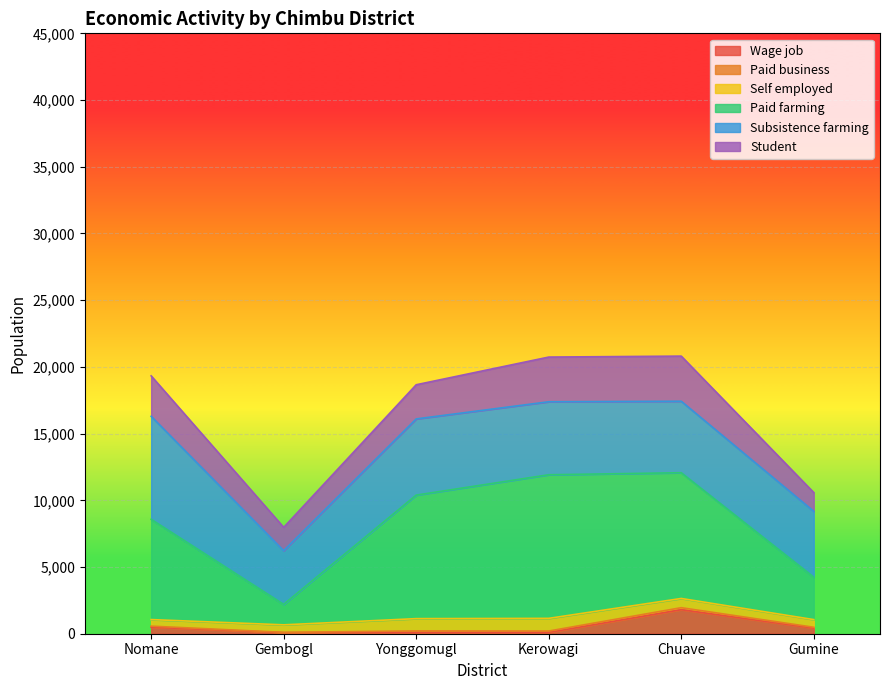

True or false: Paid business has a value of 105 at Yonggomugl.

True